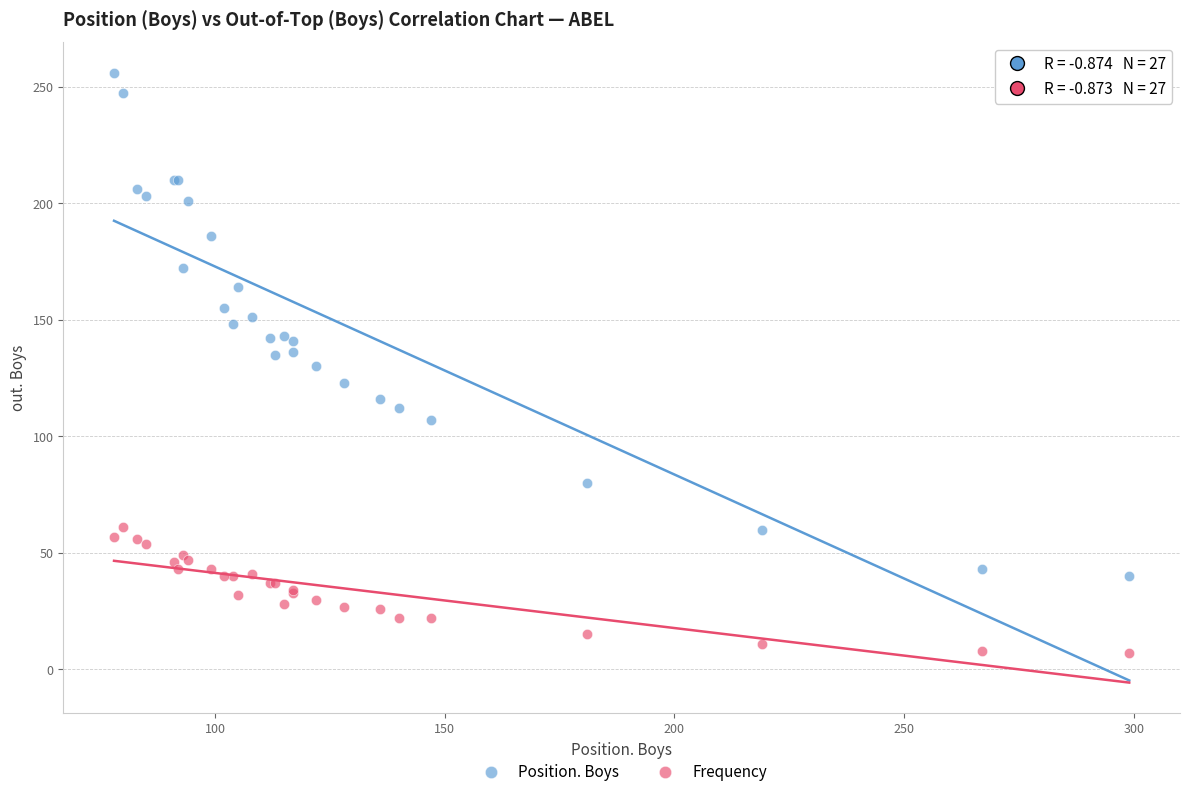

Which series has the widest spread of Y values?

Position. Boys